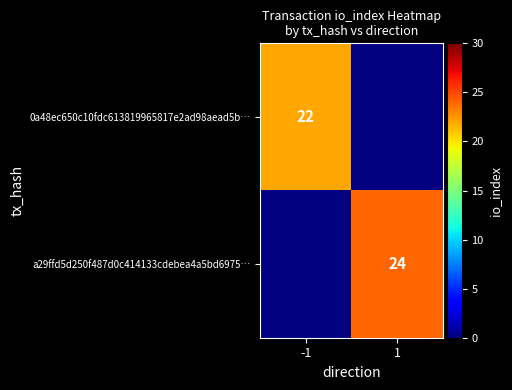

The value of 0a48ec650c10fdc613819965817e2ad98aead5b… at -1 is 34. True or false?

False